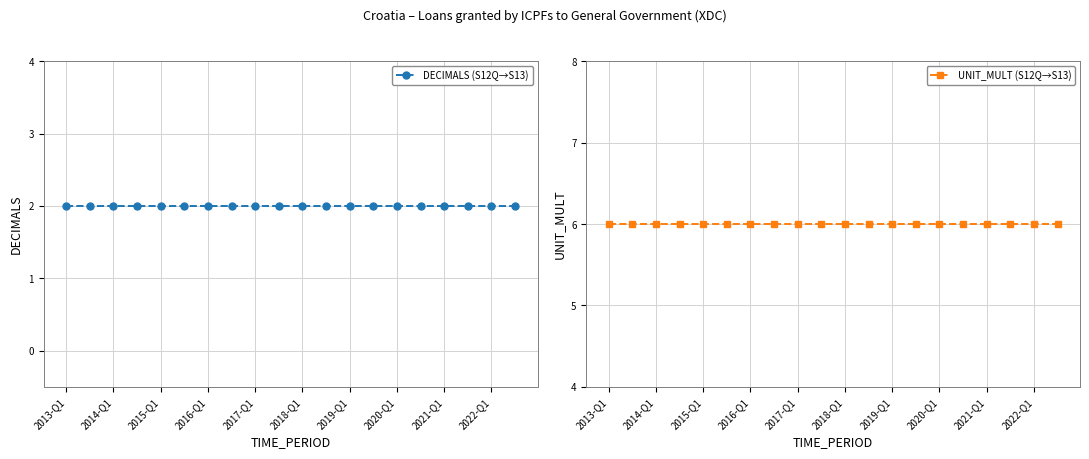

What is the difference between the highest and lowest values at 2017-Q1?

4